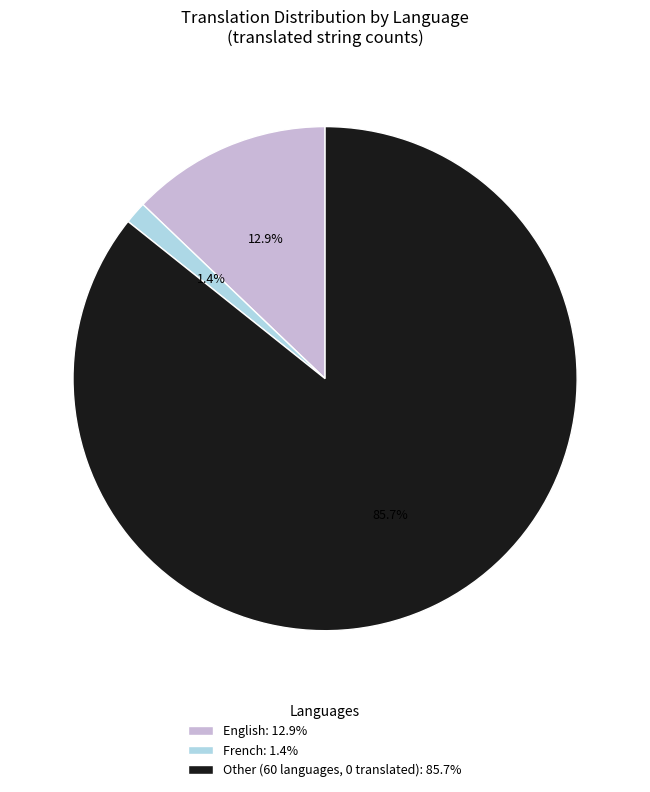

Which has a higher value, English: 12.9% or Other (60 languages, 0 translated): 85.7%?

Other (60 languages, 0 translated): 85.7%